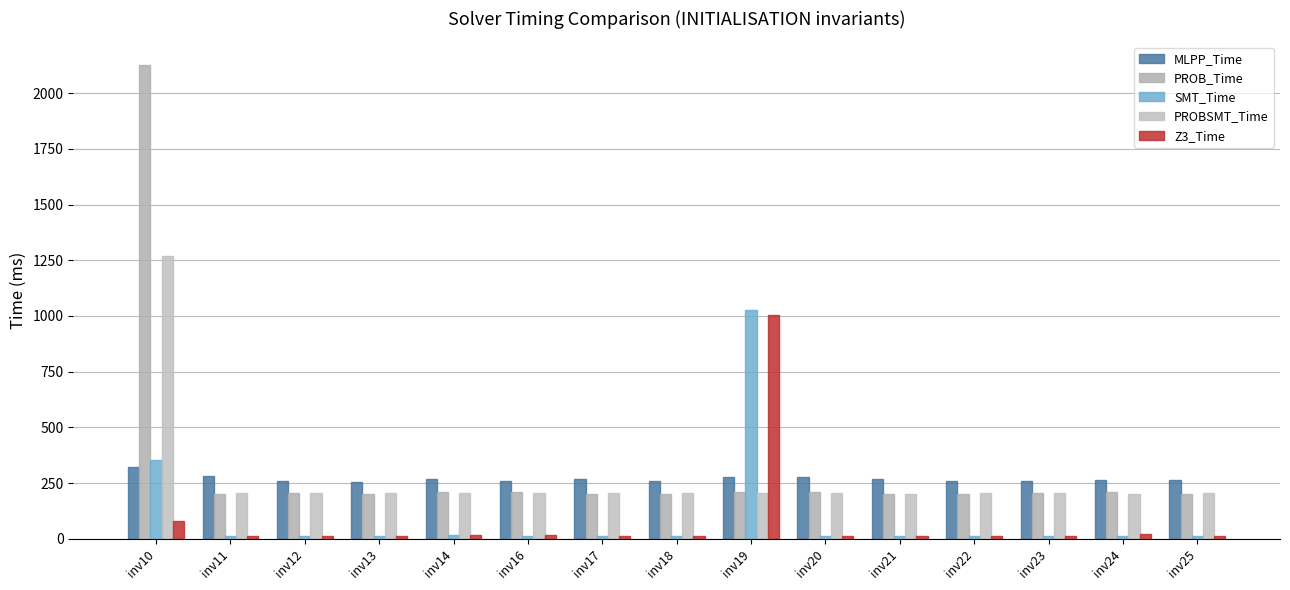

Is it true that PROB_Time equals 209 at inv19?

True